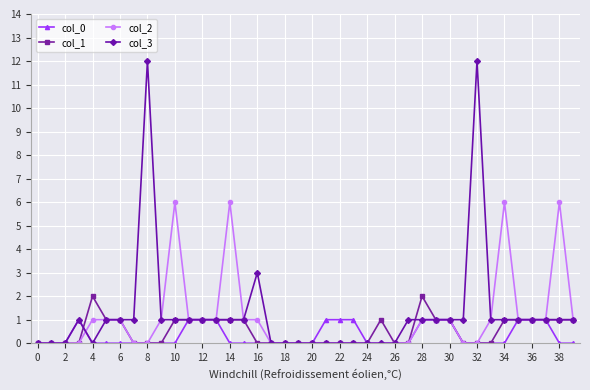

At how many categories does at least one series exceed 11?

2